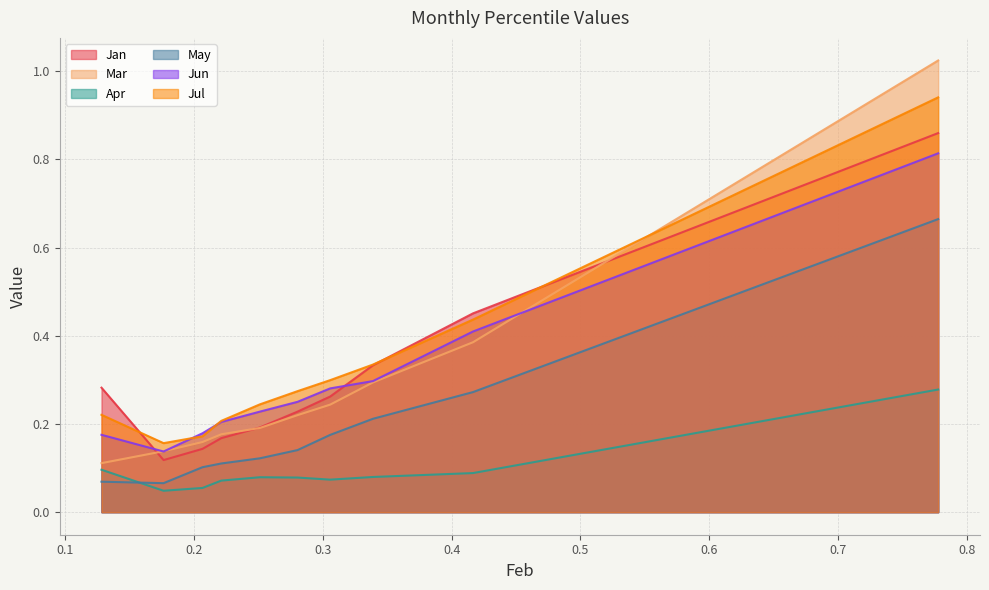

What is the value of the May point at the 2nd from the left?

0.1